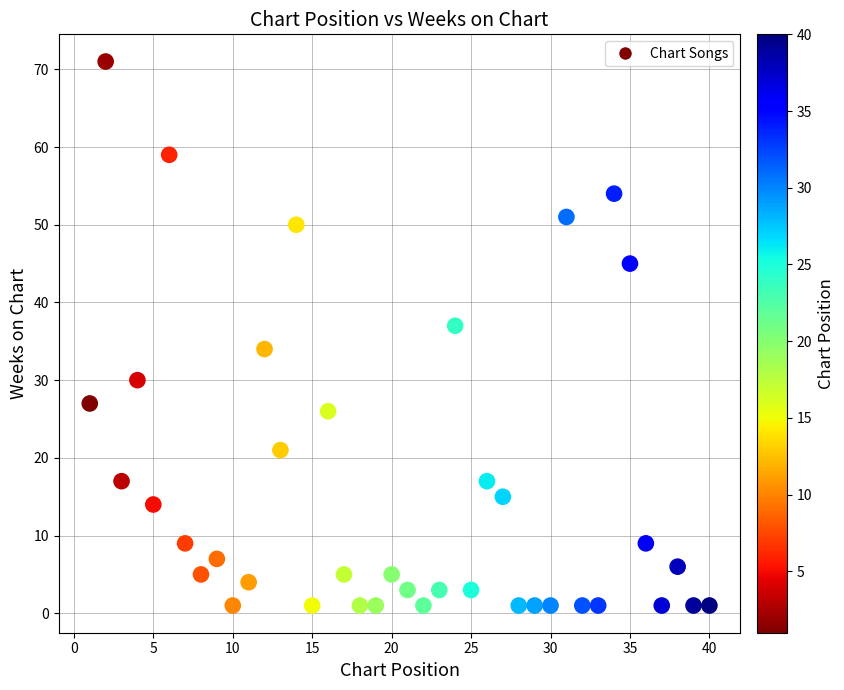

What Y value in the scatter plot is closest to 36?

37